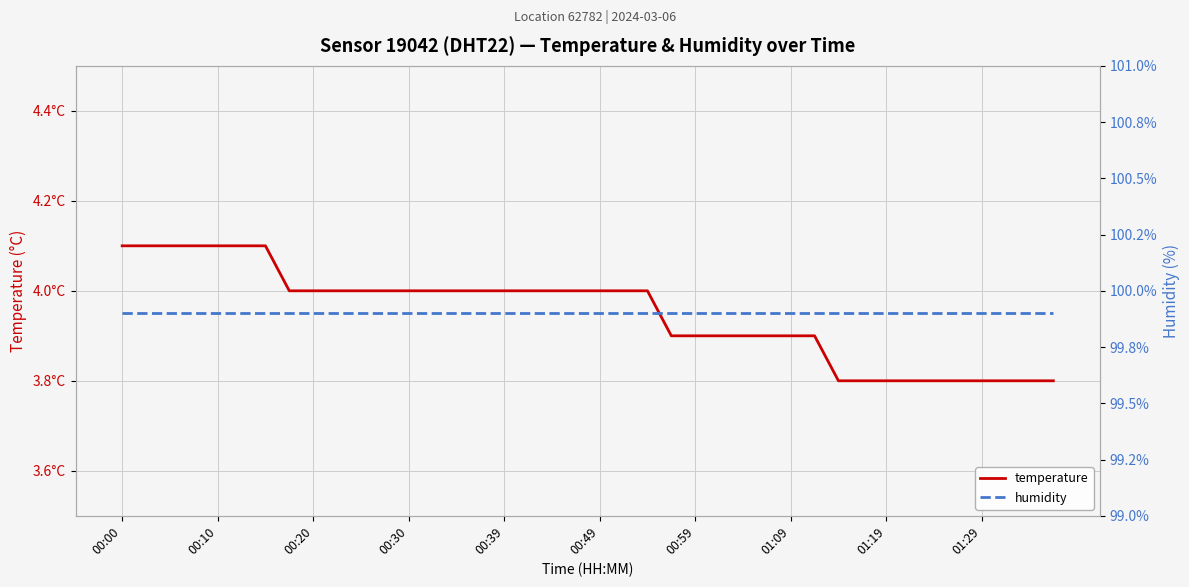

Is the value of humidity at 39 greater than the value of temperature at 29?

Yes